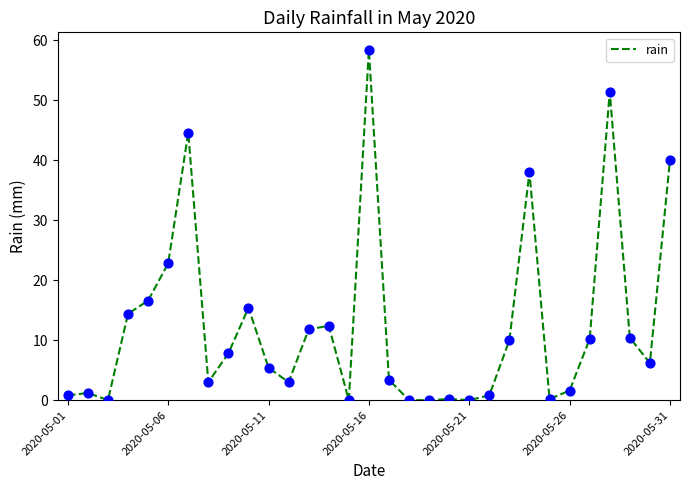

What is the greatest value displayed?

58.4